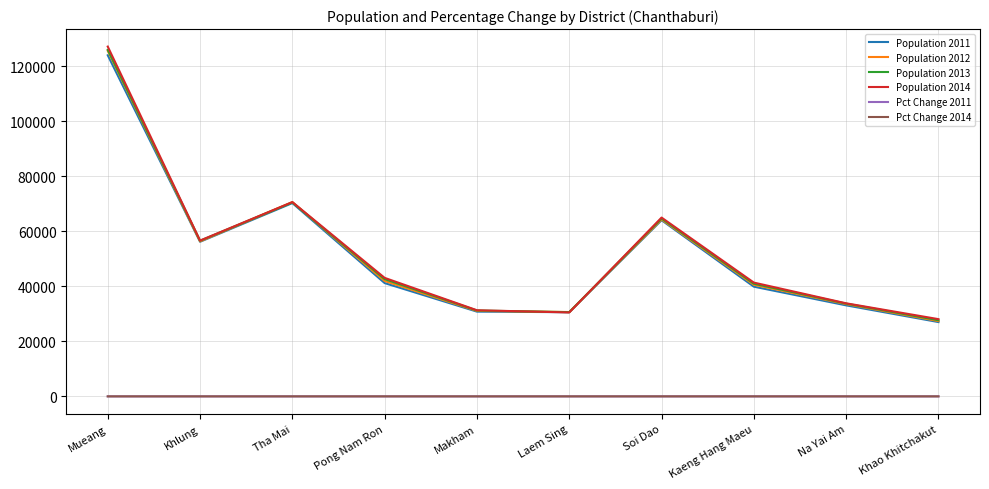

True or false: Pct Change 2014 and Population 2012 cross at least once.

False